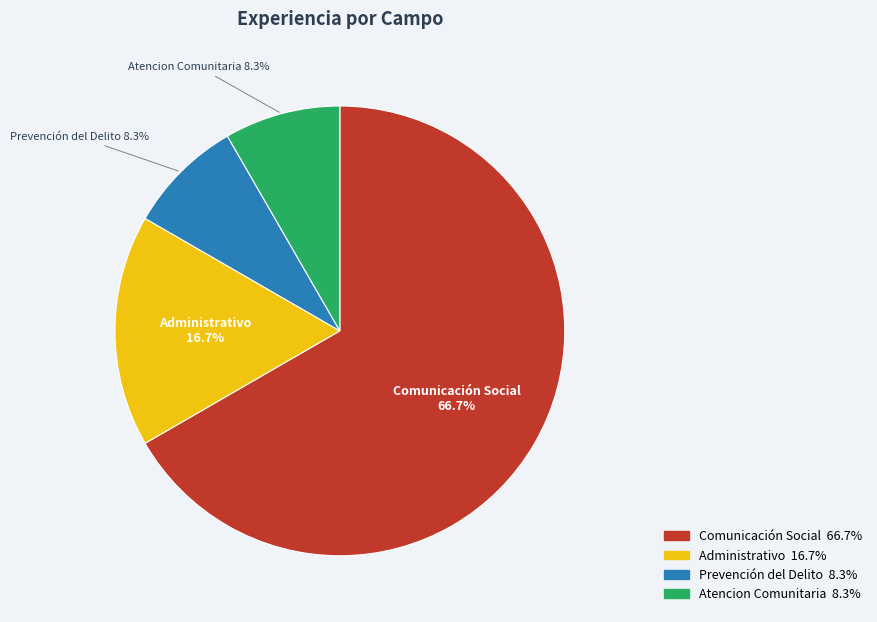

What is the majority slice?

Comunicación Social